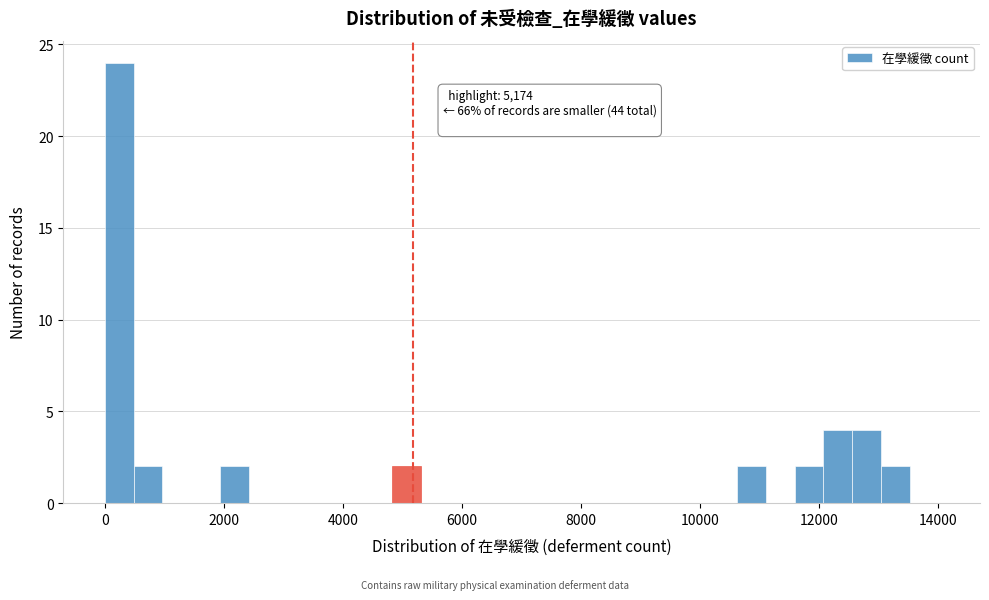

Read against the x-axis, roughly where is the centre of the tallest bar?

200